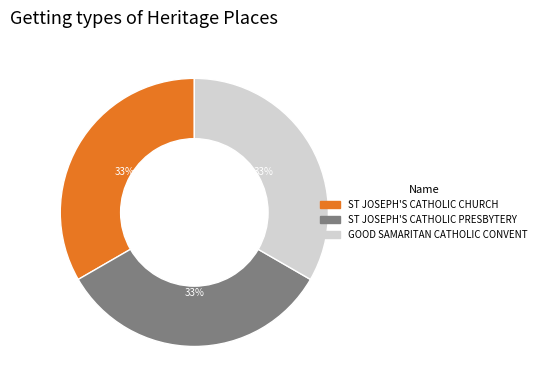

Approximately how many times larger is the value at ST JOSEPH'S CATHOLIC PRESBYTERY compared to ST JOSEPH'S CATHOLIC CHURCH?

1.0